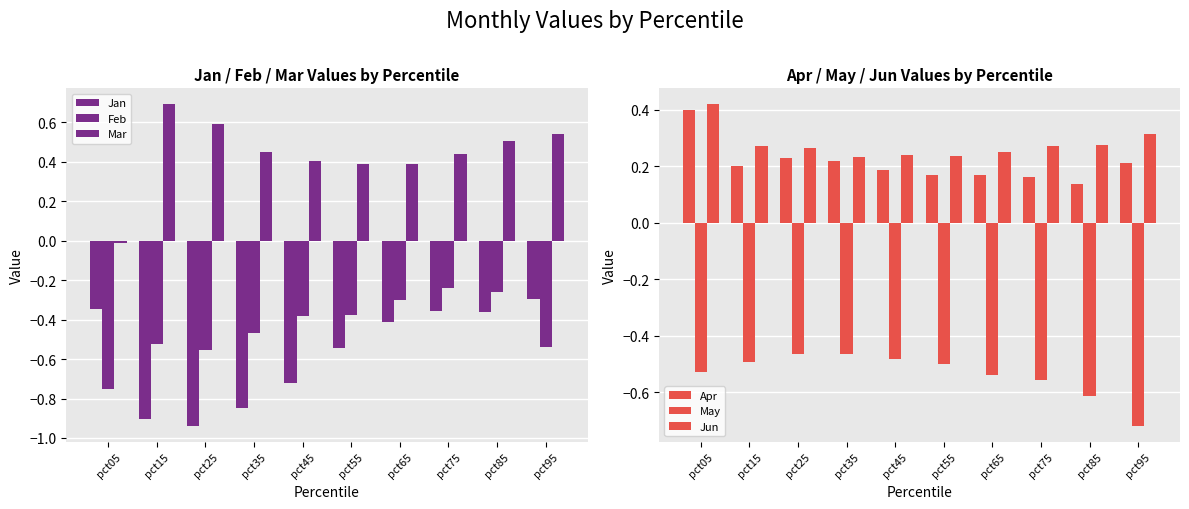

How many bars are there in each group?

6